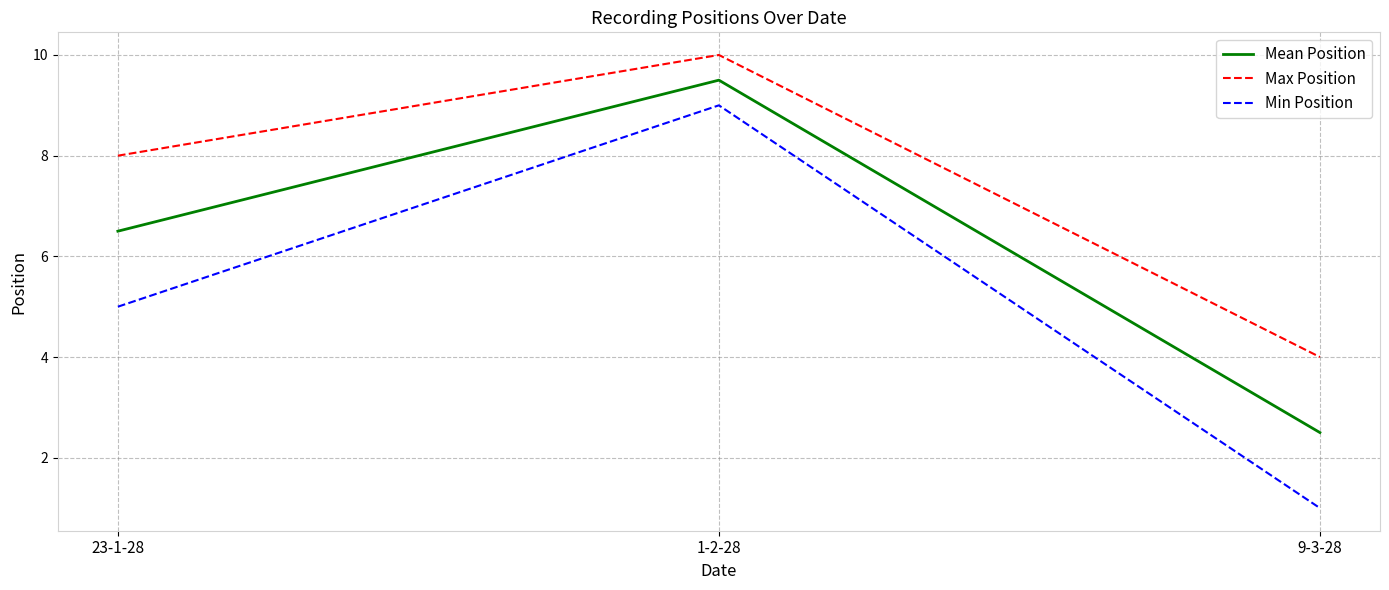

Reading right to left, list all the values displayed in this chart.

Mean Position: 9-3-28=2.5	1-2-28=9.5	23-1-28=6.5
Max Position: 9-3-28=4.0	1-2-28=10.0	23-1-28=8.0
Min Position: 9-3-28=1.0	1-2-28=9.0	23-1-28=5.0